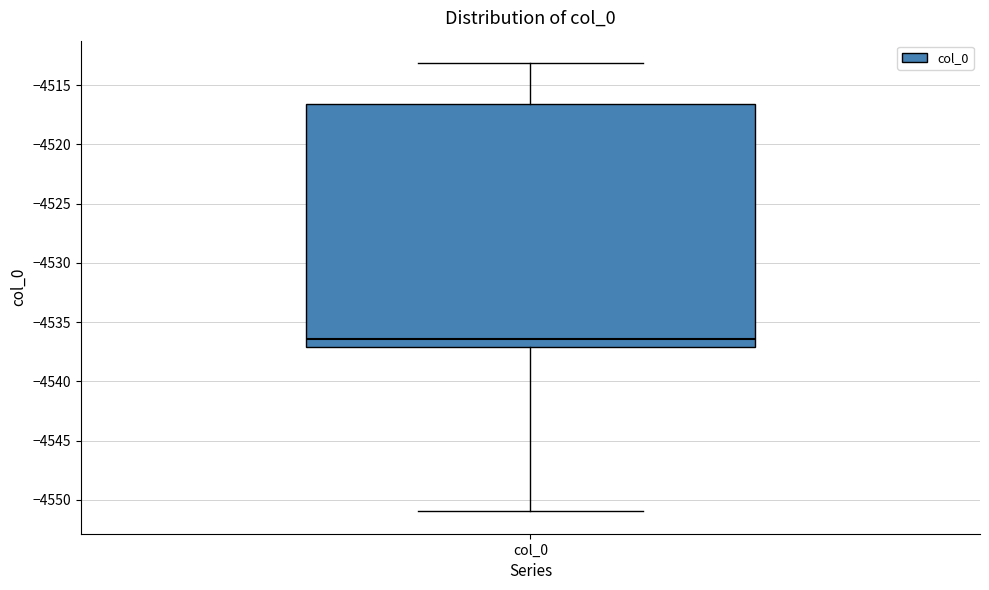

Transcribe this box plot: give where the median line is, the range the box spans, and where the two whiskers end, as read against the y-axis. The values are not printed on the chart, so give them approximately, as read against the axis.

median -4536.5, box -4537.0 to -4516.5, whiskers -4551.0 to -4513.0